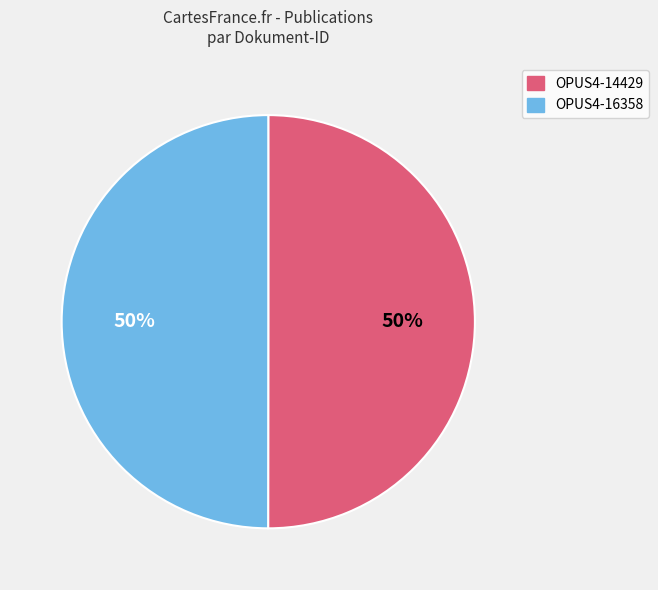

Approximately how many times larger is the value at OPUS4-16358 compared to OPUS4-14429?

1.0